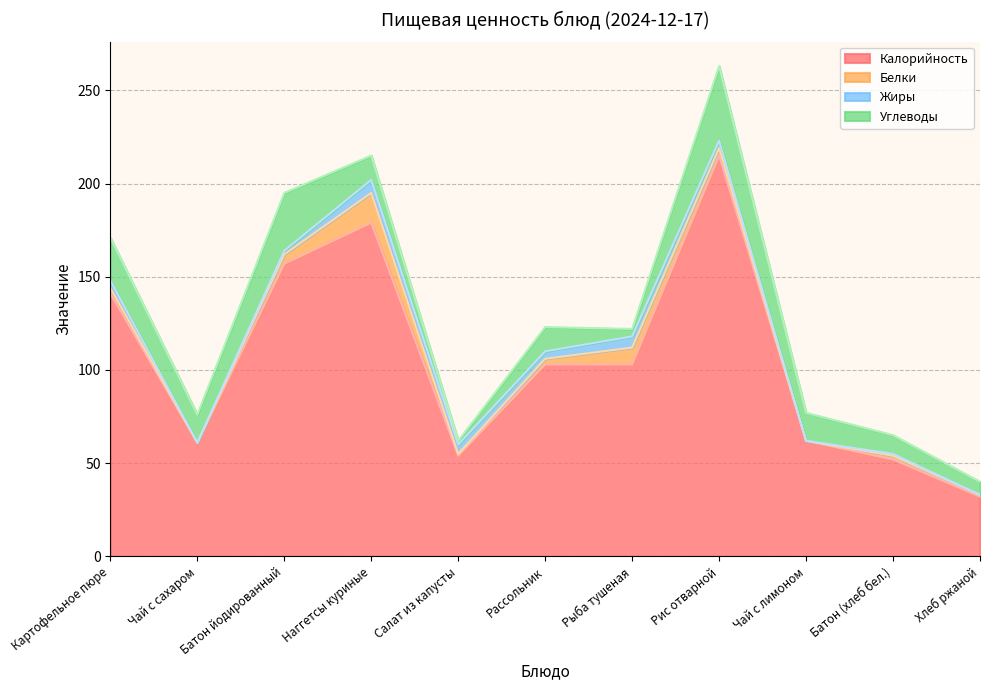

Is the value of Углеводы at Рыба тушеная greater than the value of Жиры at Рассольник?

No